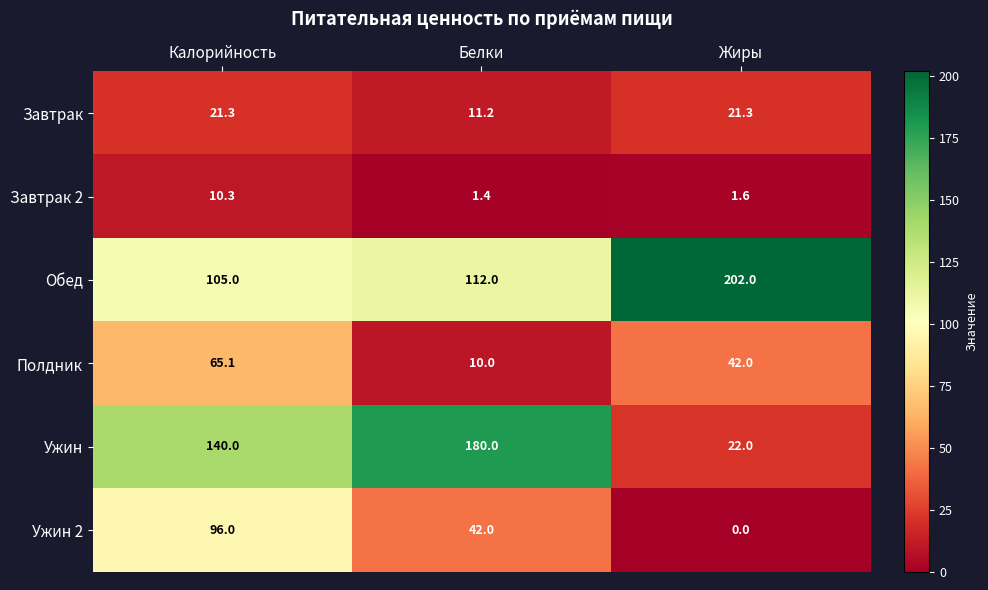

What is the difference between the maximum and minimum values in the Полдник series?

55.1